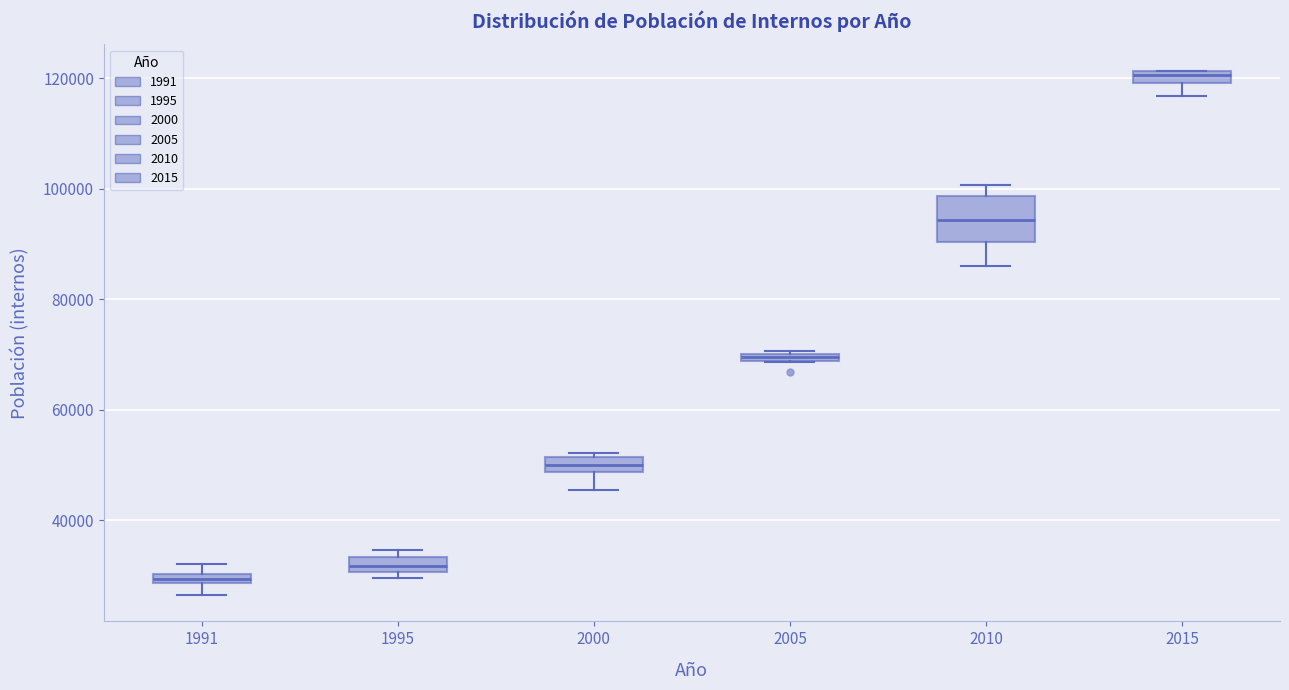

Which box's median line is the lowest?

1991